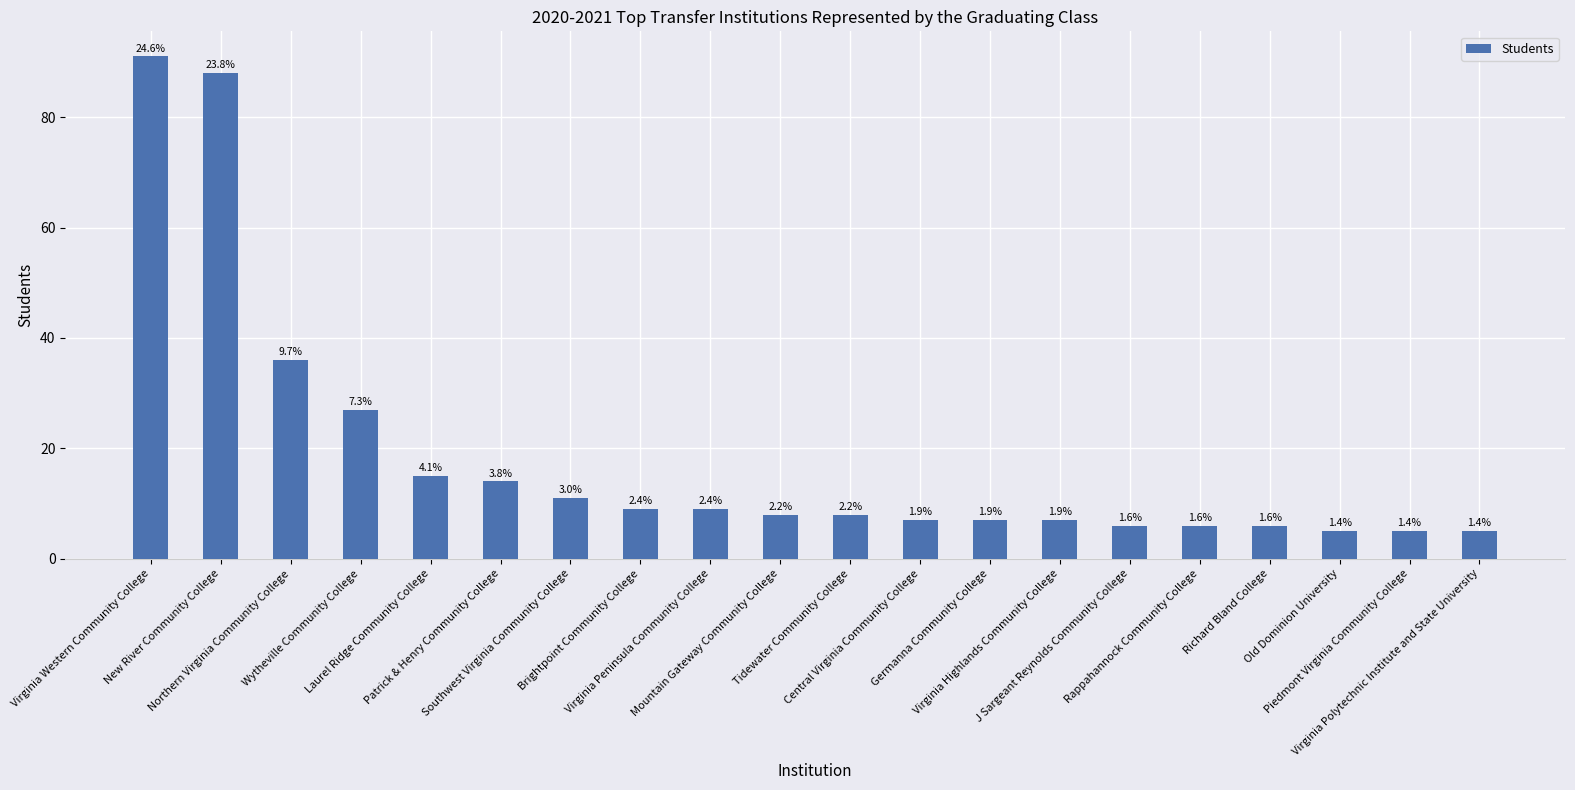

How many bars are there in total?

20